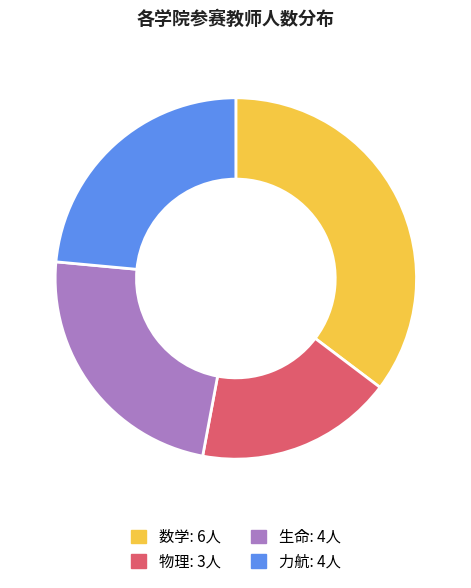

Combined, do 力航 and 数学 account for over 50%?

Yes